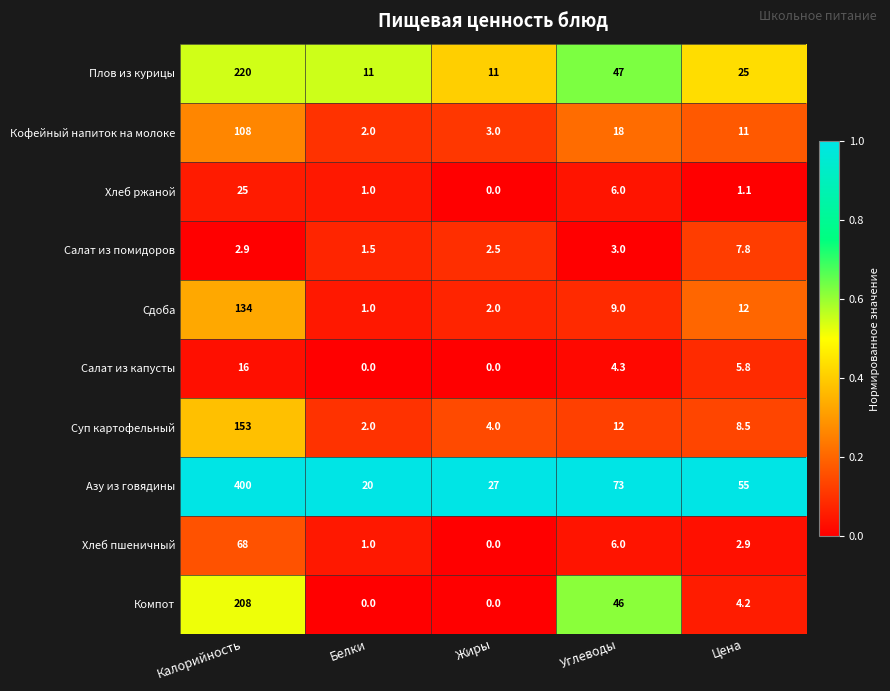

Is it true that Кофейный напиток на молоке equals 2.0 at Белки?

True